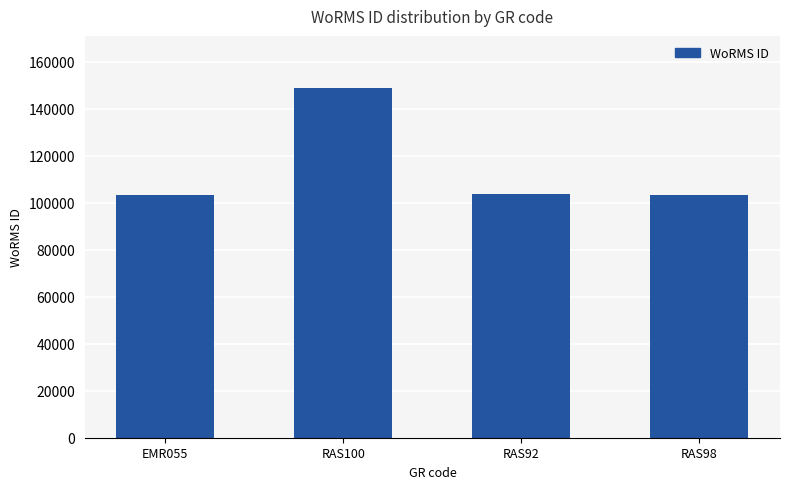

True or false: the data shows 148714 at RAS100.

True